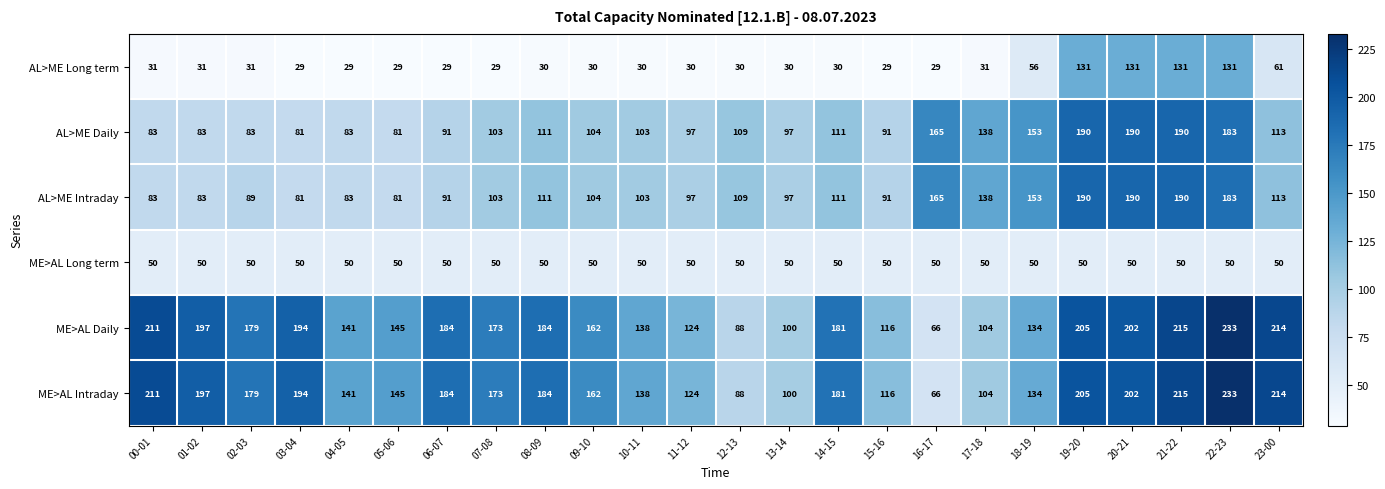

What is the spread (max minus min) of values at 12-13?

79